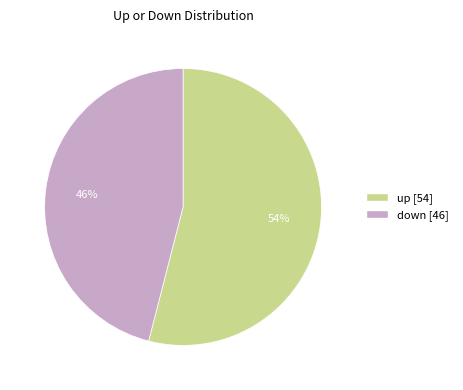

What percentage is the down slice, to the nearest percent?

46%